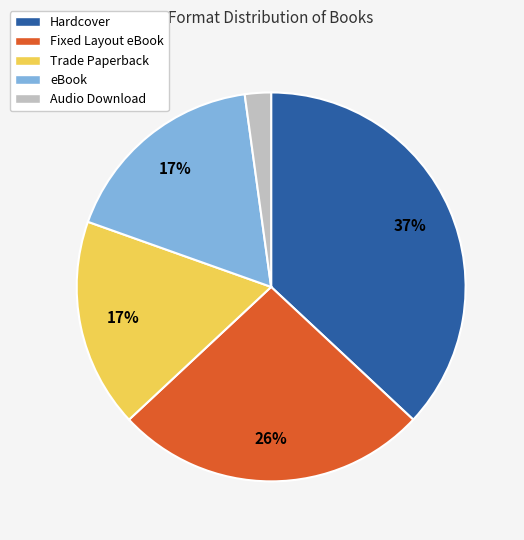

How many segments does this pie chart have?

5